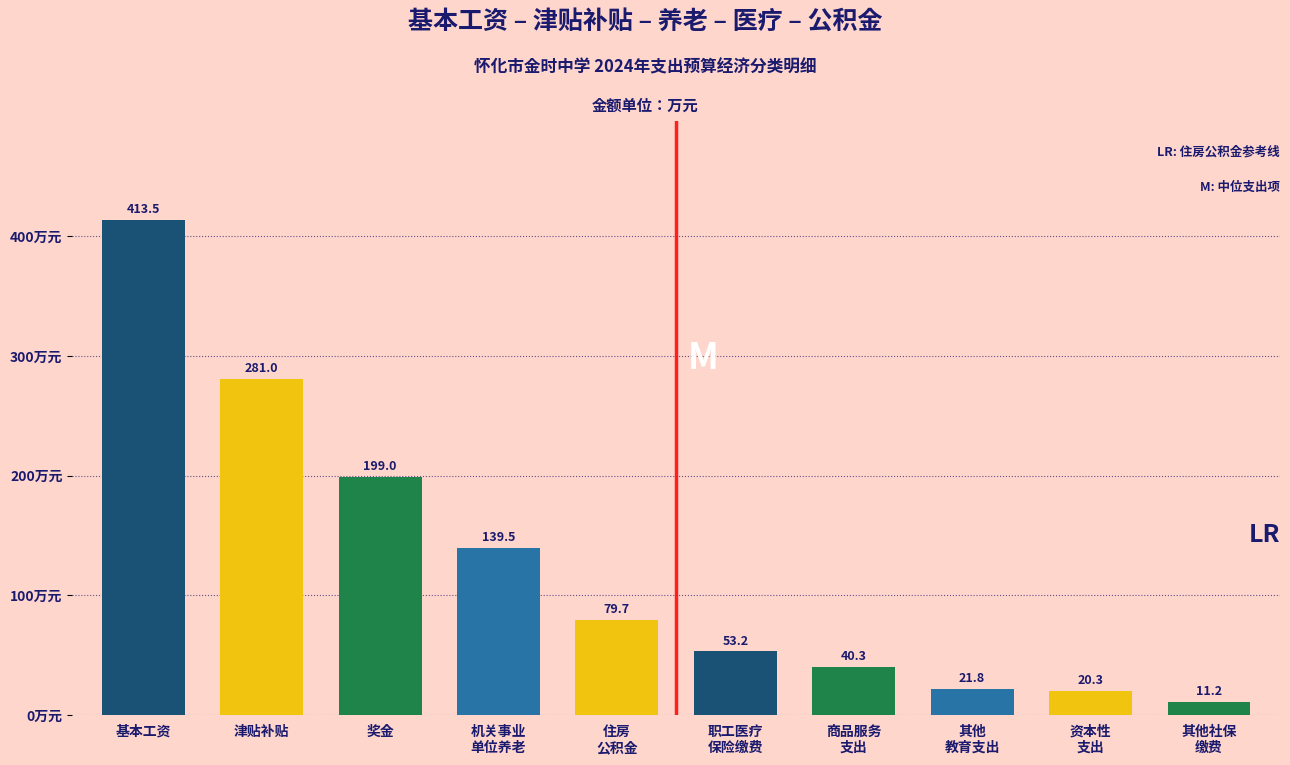

Reading left to right, transcribe all the data shown in this chart.

413.5	281.0	199.0	139.5	79.7	53.2	40.3	21.8	20.3	11.2